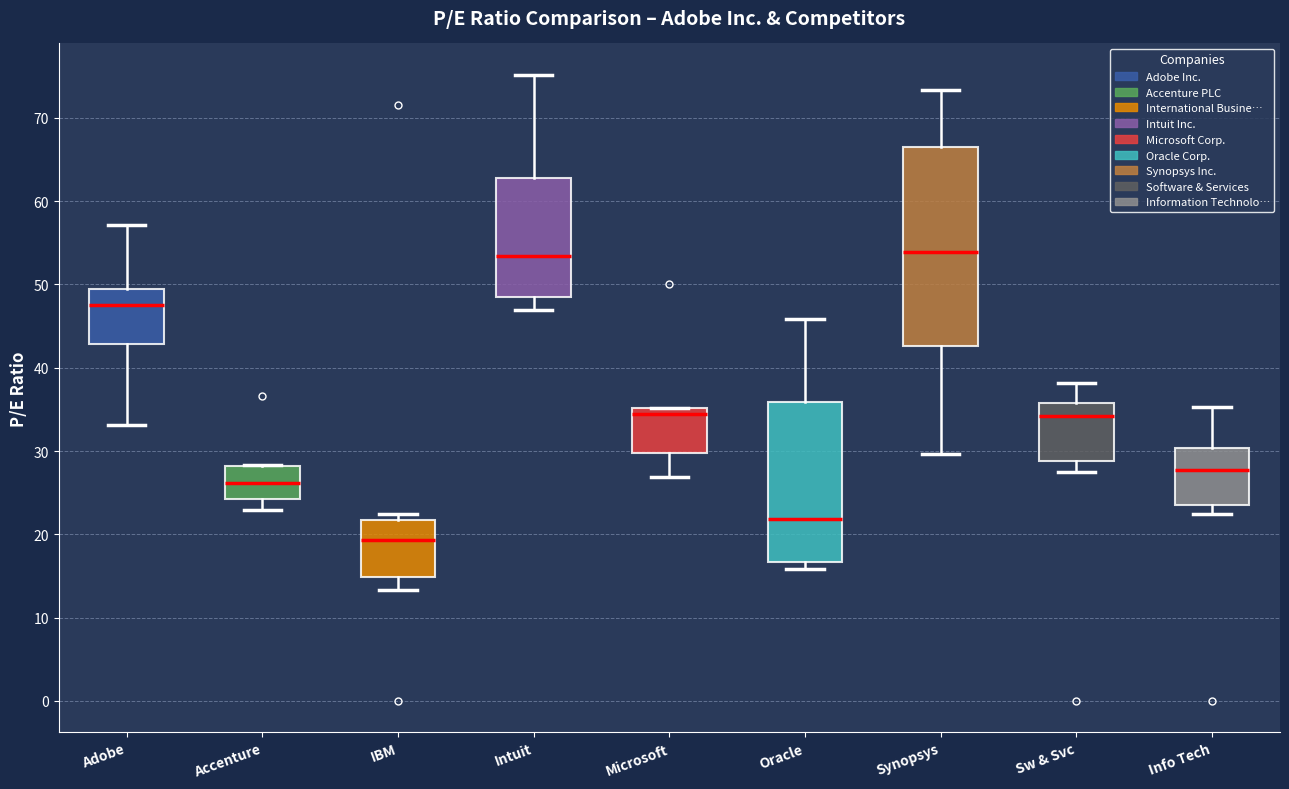

Where does the median line of the box for Sw & Svc sit on the y-axis? The values are not printed on the chart, so give them approximately, as read against the axis.

34